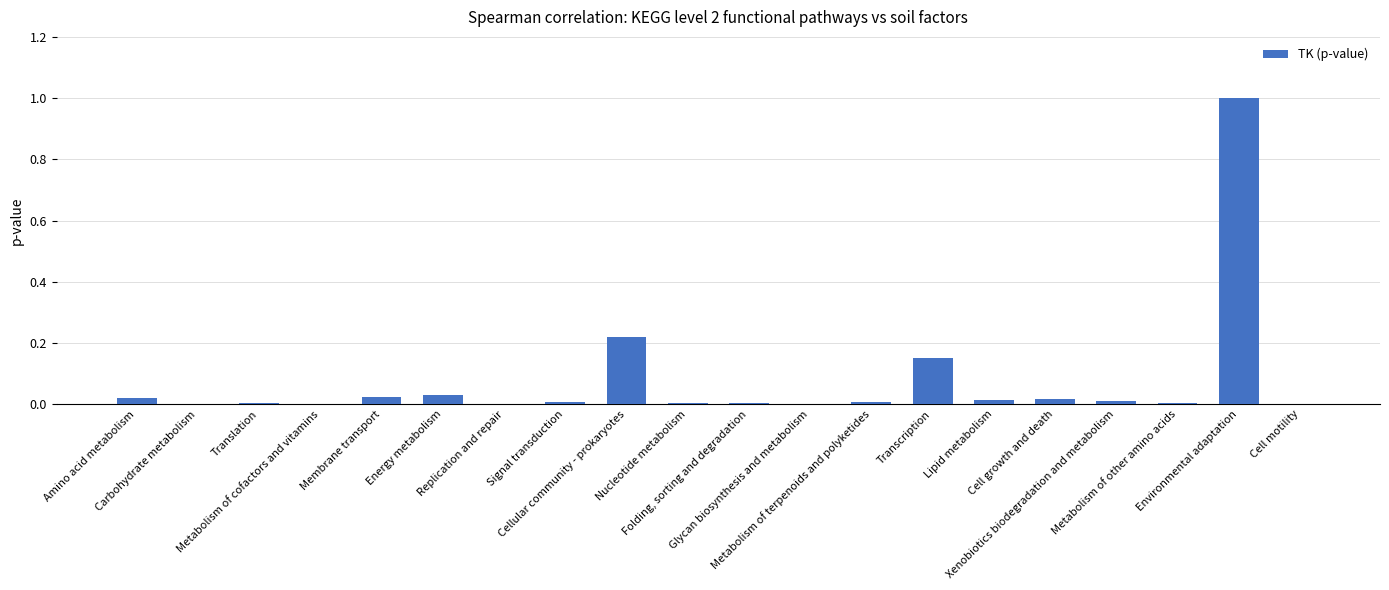

At which category does the chart reach its peak across all series?

Environmental adaptation